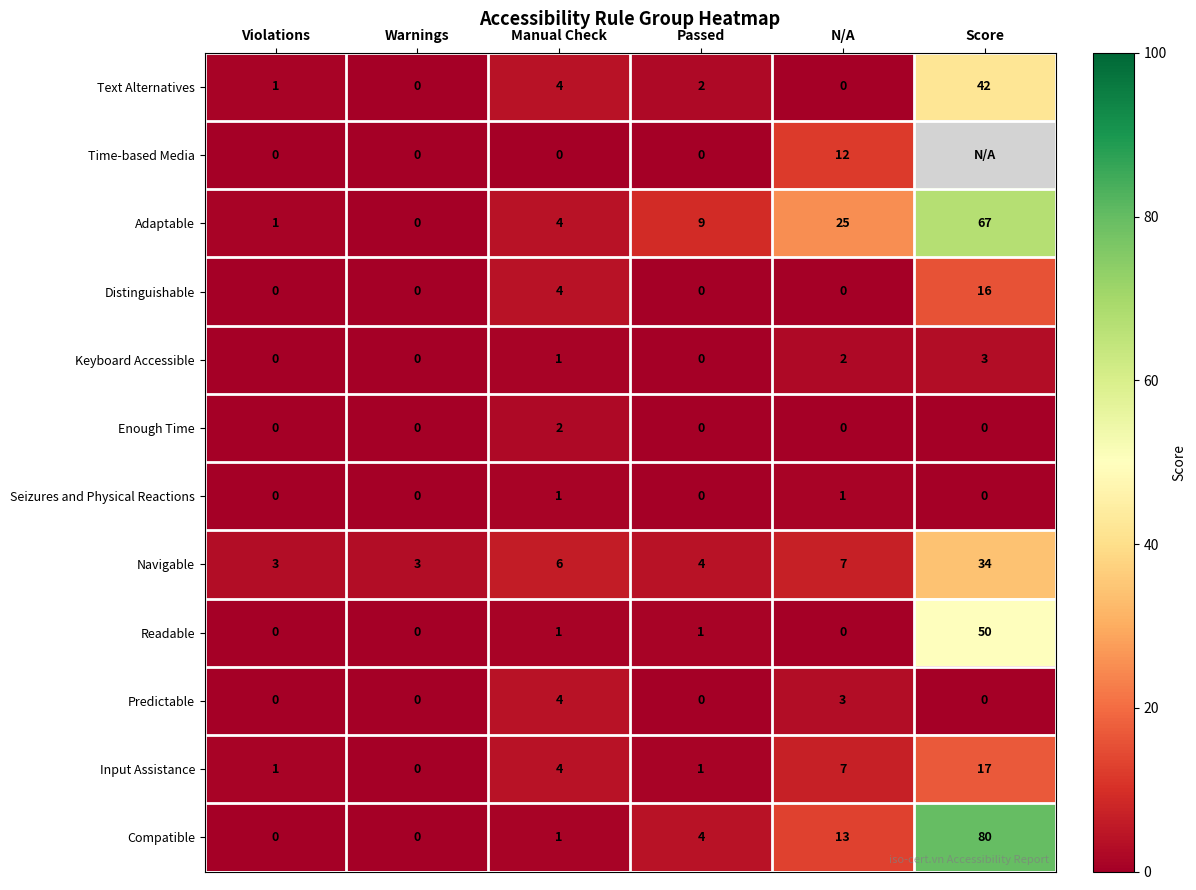

Between Manual Check and N/A, which series saw the biggest shift?

Adaptable